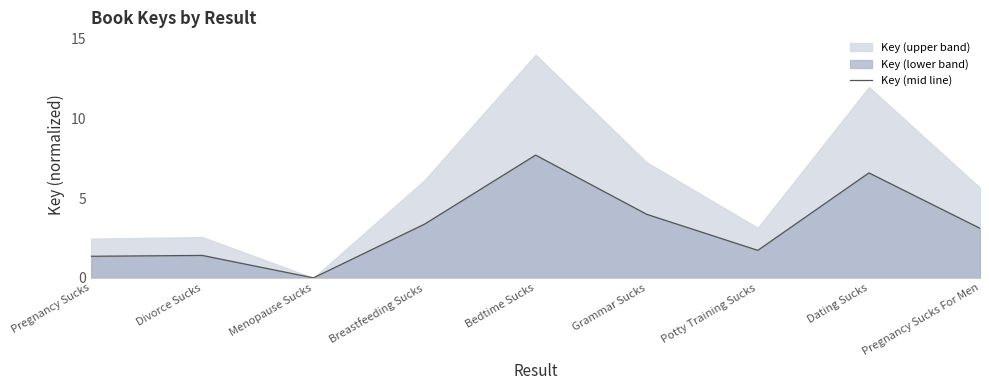

Which has a higher value, Pregnancy Sucks or Pregnancy Sucks For Men?

Pregnancy Sucks For Men